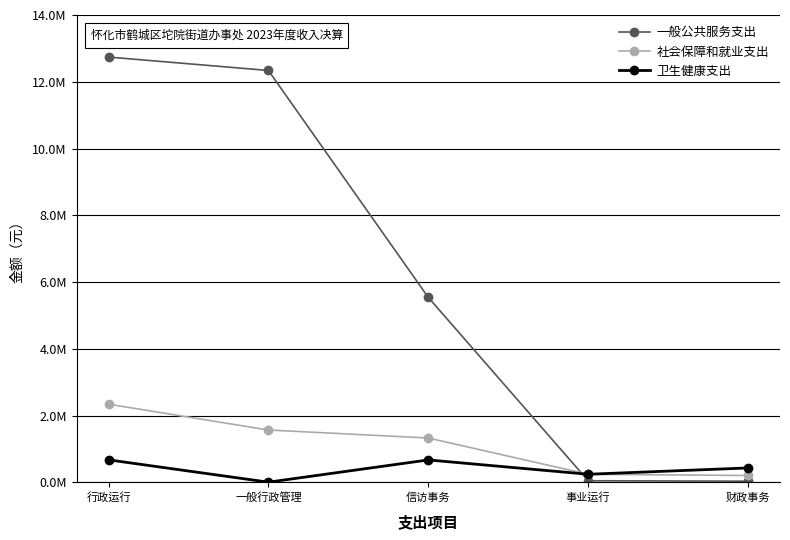

What is the difference between the maximum and second lowest values in the 卫生健康支出 series?

431405.9